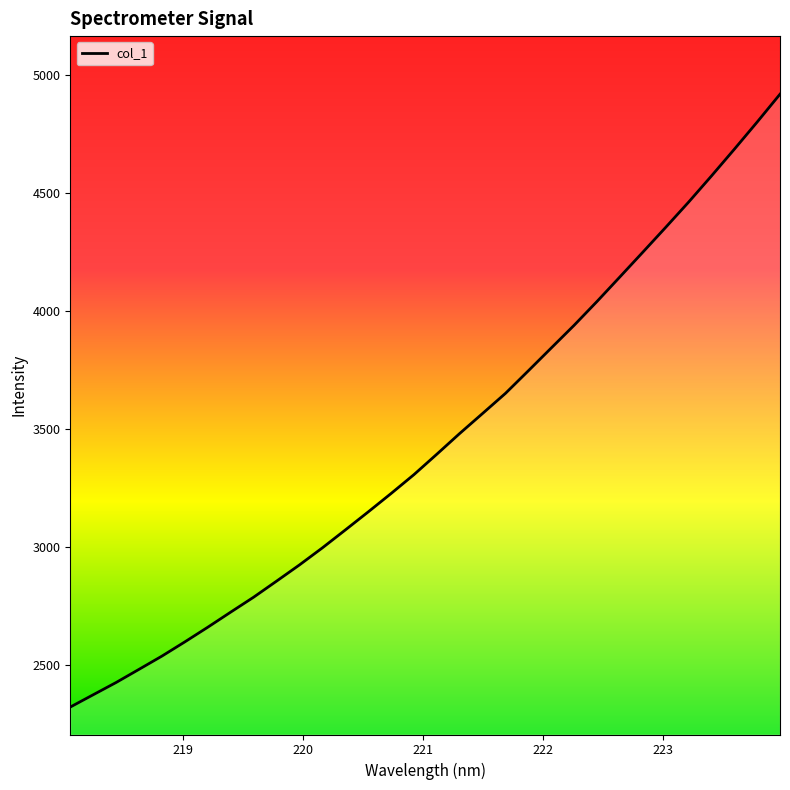

What is the minimum value shown in the chart?

2323.8